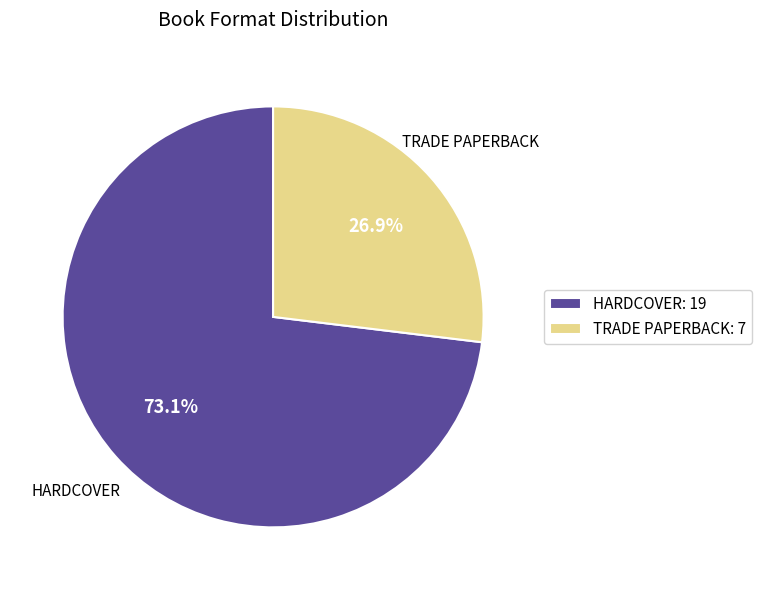

Rank the categories by value from lowest to highest.

TRADE PAPERBACK: 7, HARDCOVER: 19